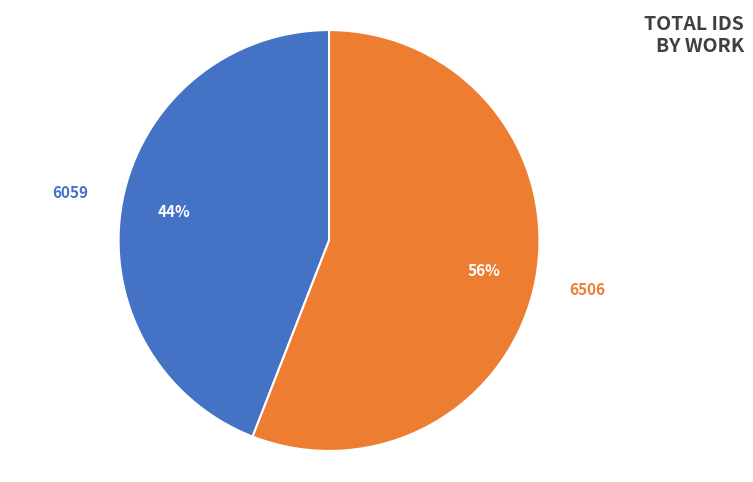

To the nearest percent, what portion does 6506 represent?

56%